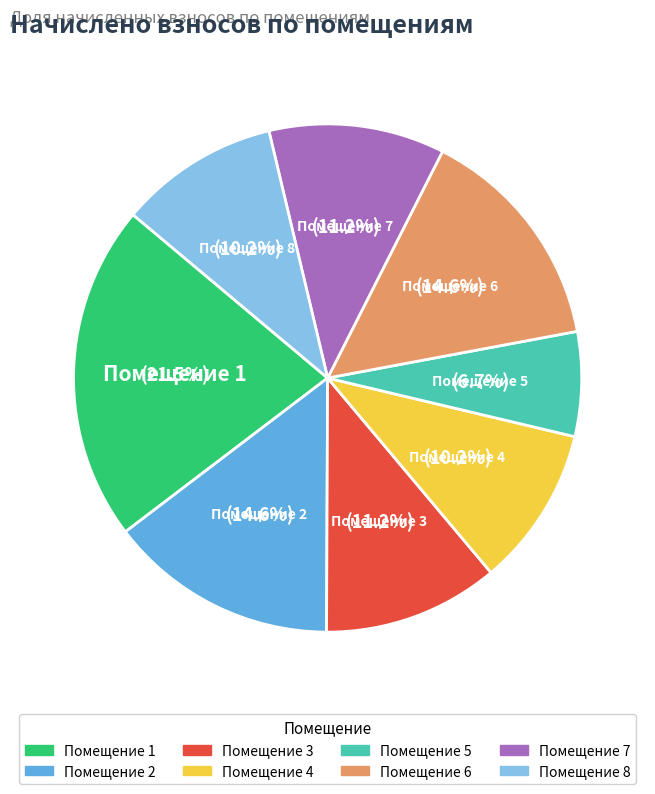

Is there a majority slice in this chart?

No